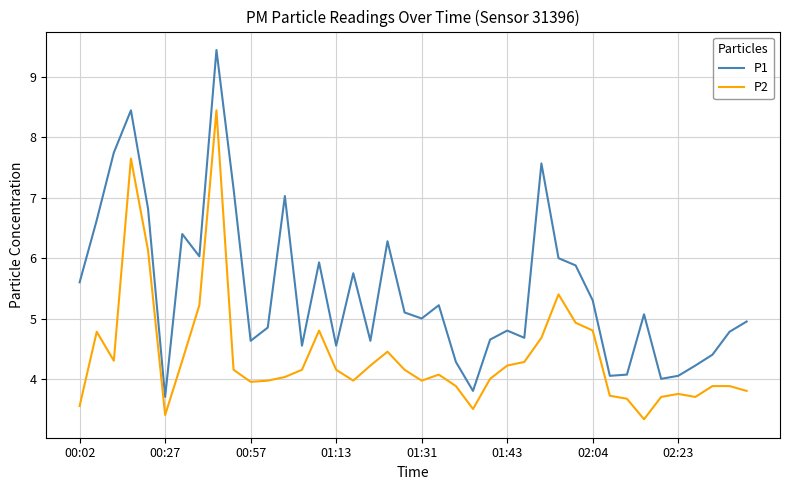

Which series has the largest total across all categories?

P1